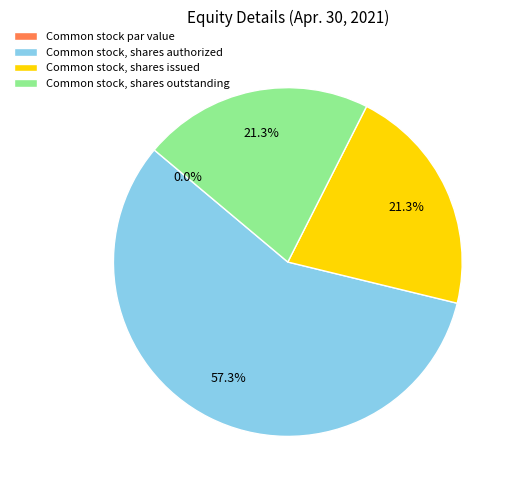

To the nearest percent, what portion does Common stock, shares authorized represent?

57%